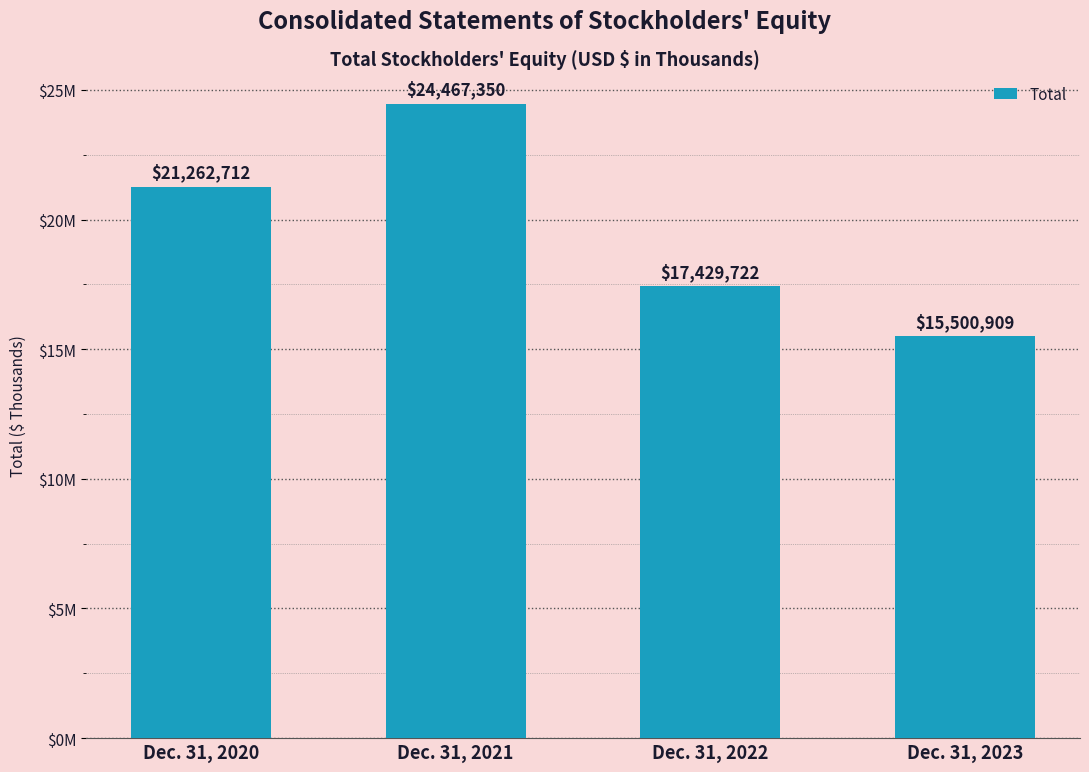

Count the number of categories in the chart.

4